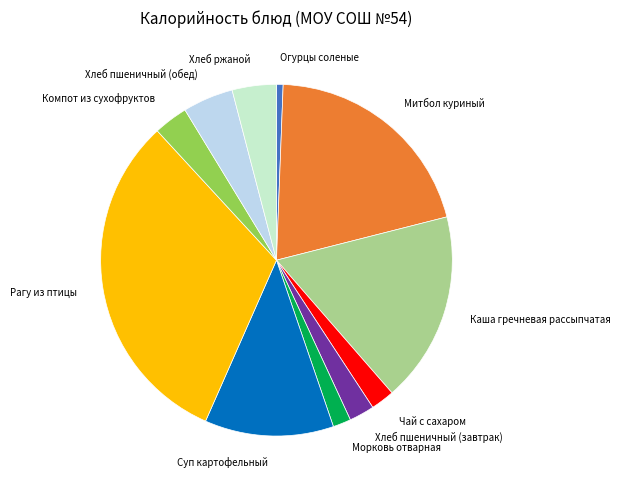

Is there any slice that represents more than half of the pie?

No